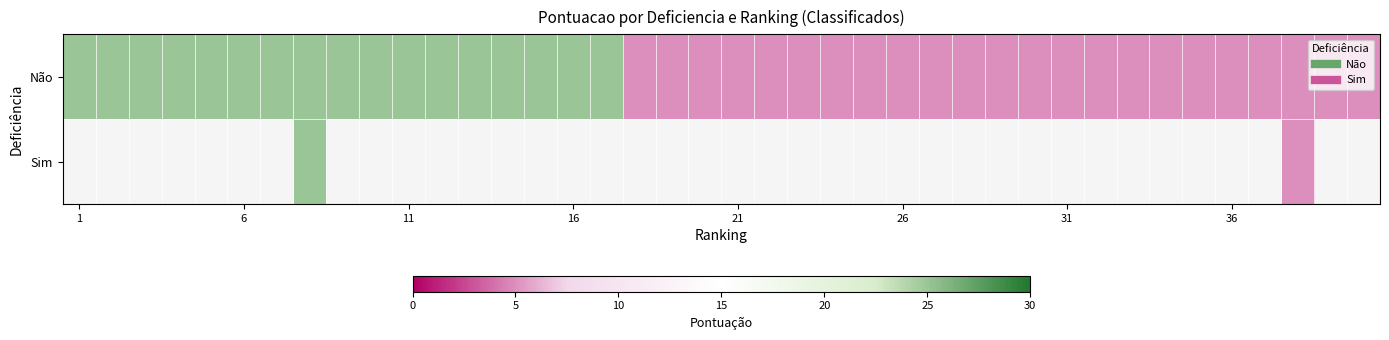

Count the number of categories in the chart.

40